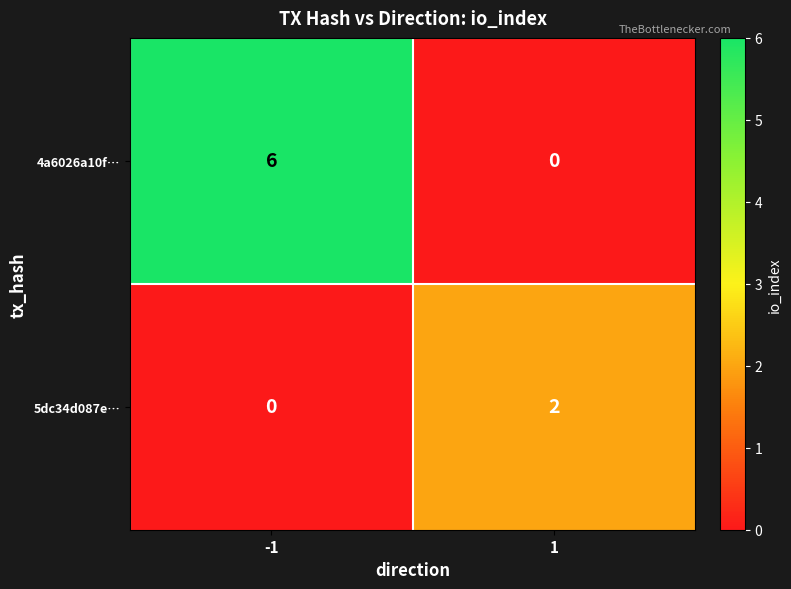

The value of 4a6026a10f… at 1 is -4. True or false?

False